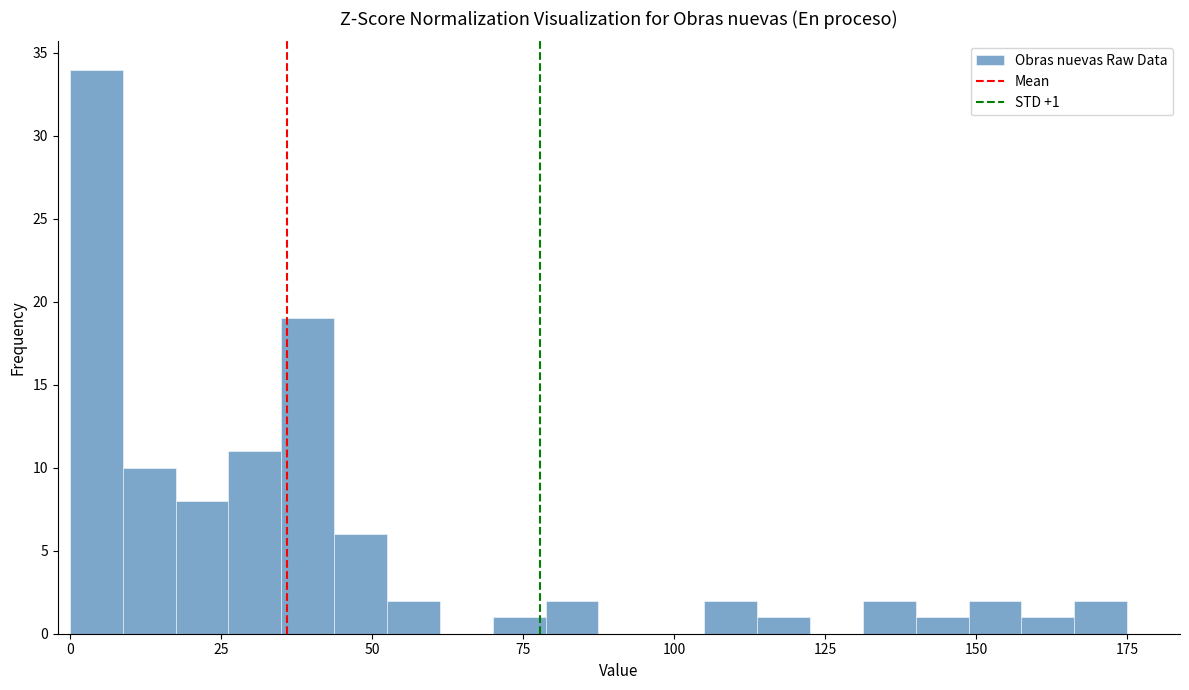

Around what value on the x-axis is the tallest bar? Give the approximate position of its centre, as read against the axis.

5